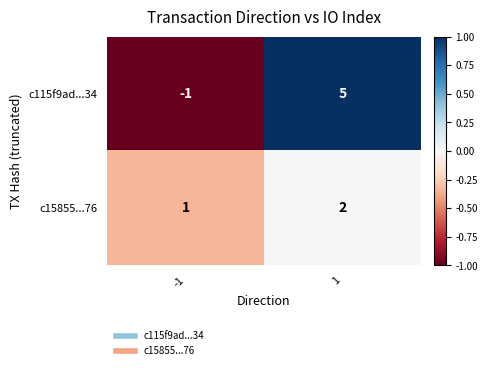

Is it true that c15855...76 equals 2 at 1?

True